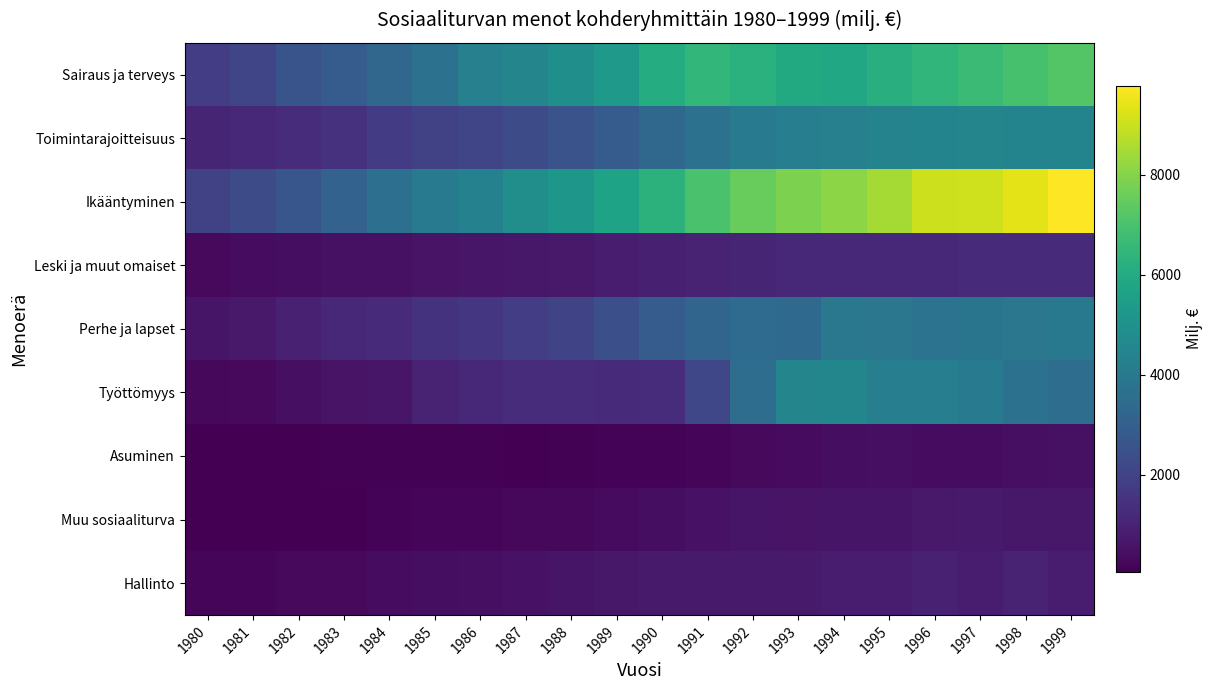

Reading left to right, list all the values displayed in this chart.

Sairaus ja terveys: 1980=1808	1981=2099	1982=2564	1983=2891	1984=3246	1985=3707	1986=4308	1987=4486	1988=4908	1989=5327	1990=6075	1991=6499	1992=6257	1993=5949	1994=5864	1995=6144	1996=6462	1997=6676	1998=6943	1999=7196
Toimintarajoitteisuus: 1980=1049	1981=1162	1982=1280	1983=1448	1984=1764	1985=1939	1986=2074	1987=2315	1988=2561	1989=2885	1990=3312	1991=3715	1992=4042	1993=4210	1994=4303	1995=4394	1996=4447	1997=4466	1998=4427	1999=4448
Ikääntyminen: 1980=1957	1981=2296	1982=2642	1983=3126	1984=3608	1985=4081	1986=4347	1987=4850	1988=5205	1989=5700	1990=6312	1991=6975	1992=7515	1993=7881	1994=8099	1995=8480	1996=9031	1997=9096	1998=9379	1999=9782
Leski ja muut omaiset: 1980=313	1981=367	1982=432	1983=489	1984=497	1985=566	1986=625	1987=674	1988=728	1989=803	1990=890	1991=985	1992=1067	1993=1118	1994=1130	1995=1144	1996=1175	1997=1208	1998=1217	1999=1252
Perhe ja lapset: 1980=622	1981=731	1982=954	1983=1150	1984=1263	1985=1475	1986=1609	1987=1807	1988=2044	1989=2410	1990=2879	1991=3241	1992=3439	1993=3378	1994=3942	1995=3920	1996=3775	1997=3835	1998=3918	1999=3980
Työttömyys: 1980=275	1981=319	1982=450	1983=567	1984=645	1985=969	1986=1142	1987=1274	1988=1282	1989=1224	1990=1299	1991=2140	1992=3527	1993=4476	1994=4523	1995=4220	1996=4221	1997=4061	1998=3683	1999=3537
Asuminen: 1980=69	1981=77	1982=90	1983=97	1984=99	1985=100	1986=100	1987=91	1988=115	1989=140	1990=161	1991=215	1992=313	1993=320	1994=411	1995=441	1996=387	1997=365	1998=440	1999=497
Muu sosiaaliturva: 1980=53	1981=66	1982=77	1983=88	1984=143	1985=180	1986=223	1987=258	1988=268	1989=320	1990=408	1991=535	1992=606	1993=581	1994=591	1995=615	1996=710	1997=741	1998=671	1999=663
Hallinto: 1980=188	1981=215	1982=291	1983=294	1984=369	1985=420	1986=465	1987=533	1988=623	1989=681	1990=765	1991=749	1992=758	1993=758	1994=837	1995=843	1996=952	1997=834	1998=984	1999=844